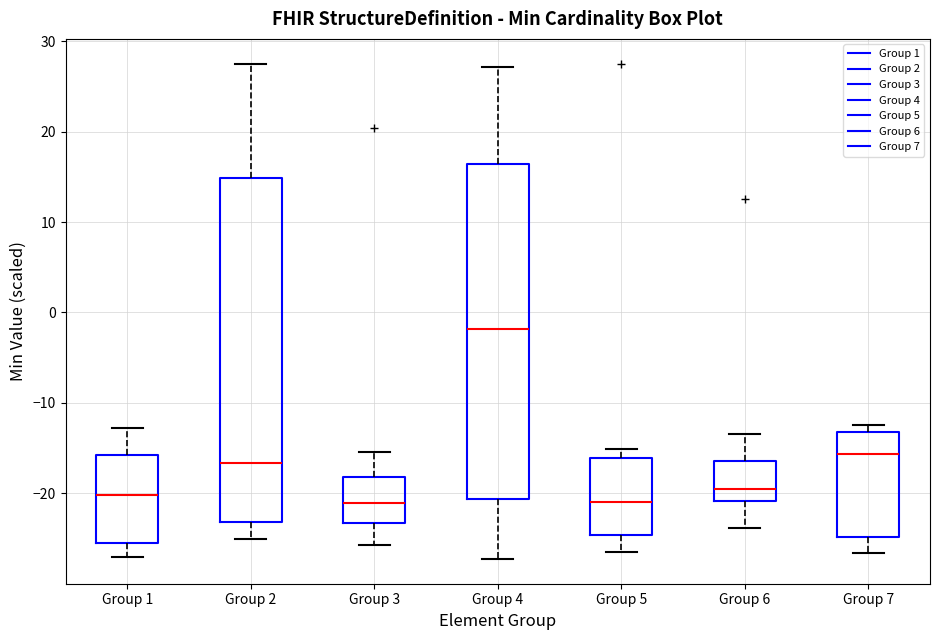

Which box has the highest median line?

Group 4